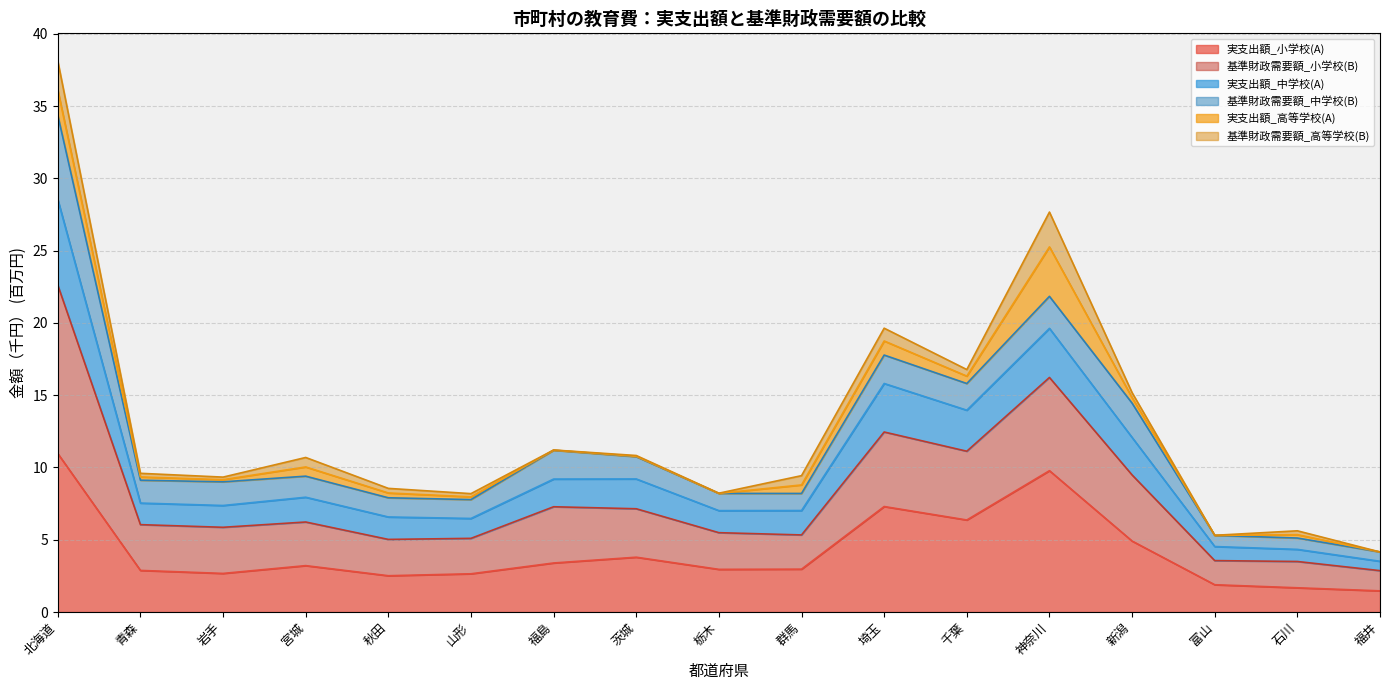

What is the minimum value for 実支出額_小学校(A)?

1.5